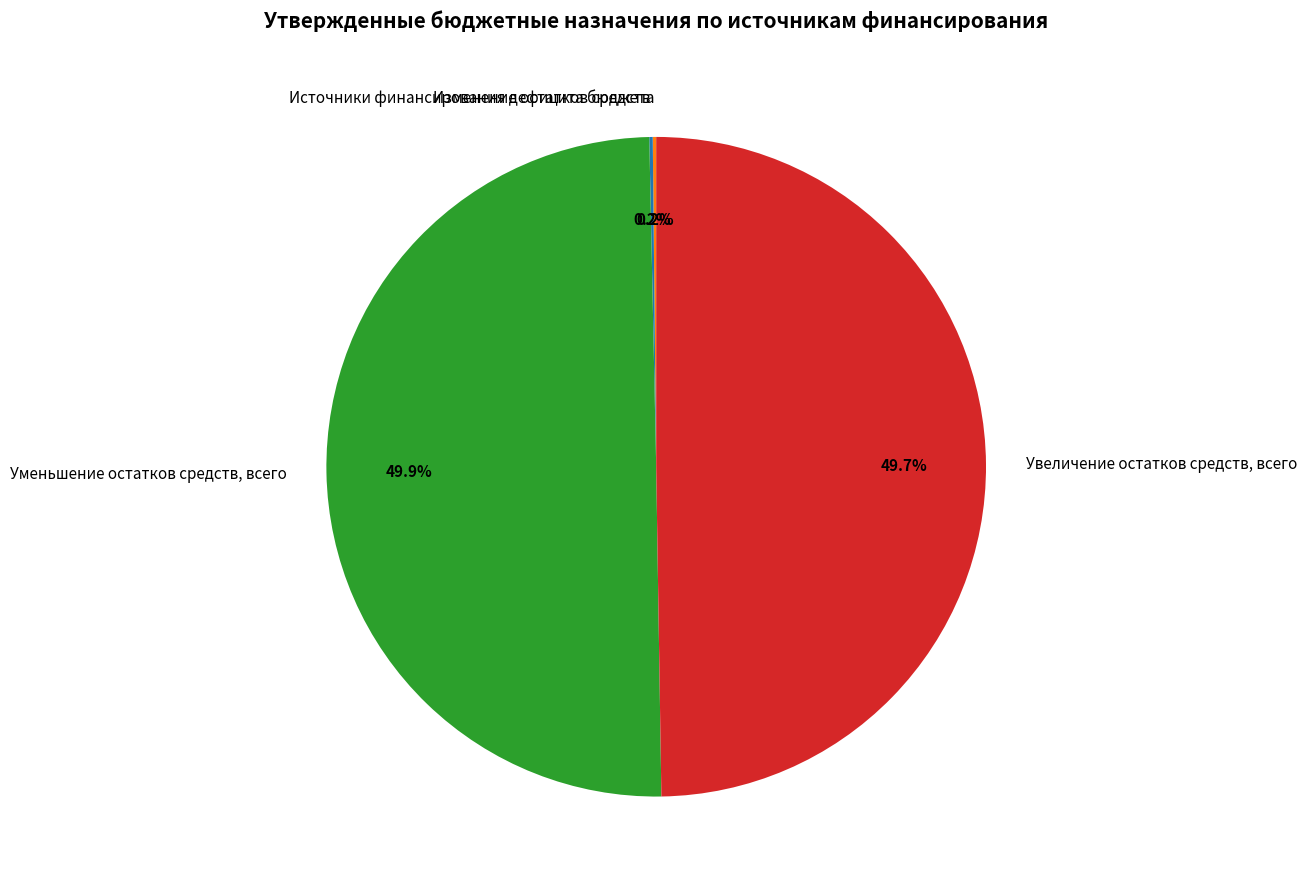

Is Увеличение остатков средств, всего the majority of the pie?

No